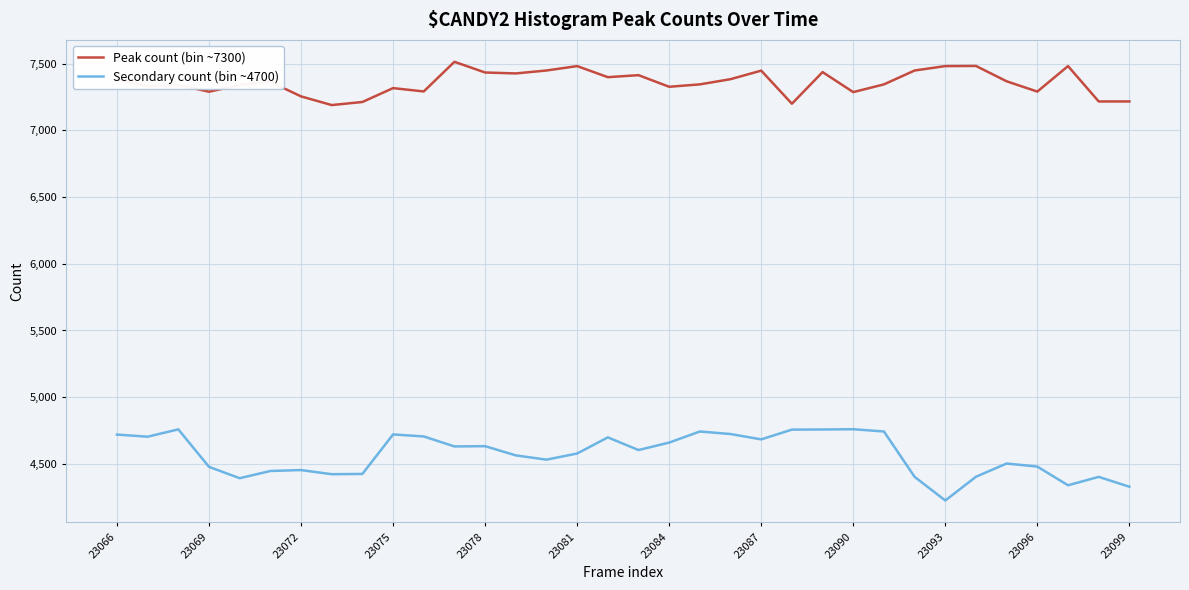

True or false: Secondary count (bin ~4700) and Peak count (bin ~7300) cross at least once.

False